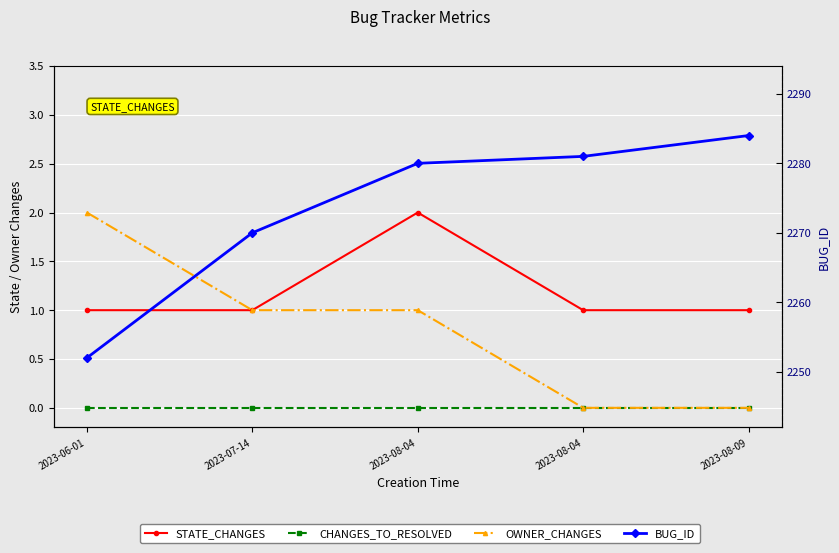

How many series are shown in this chart?

4